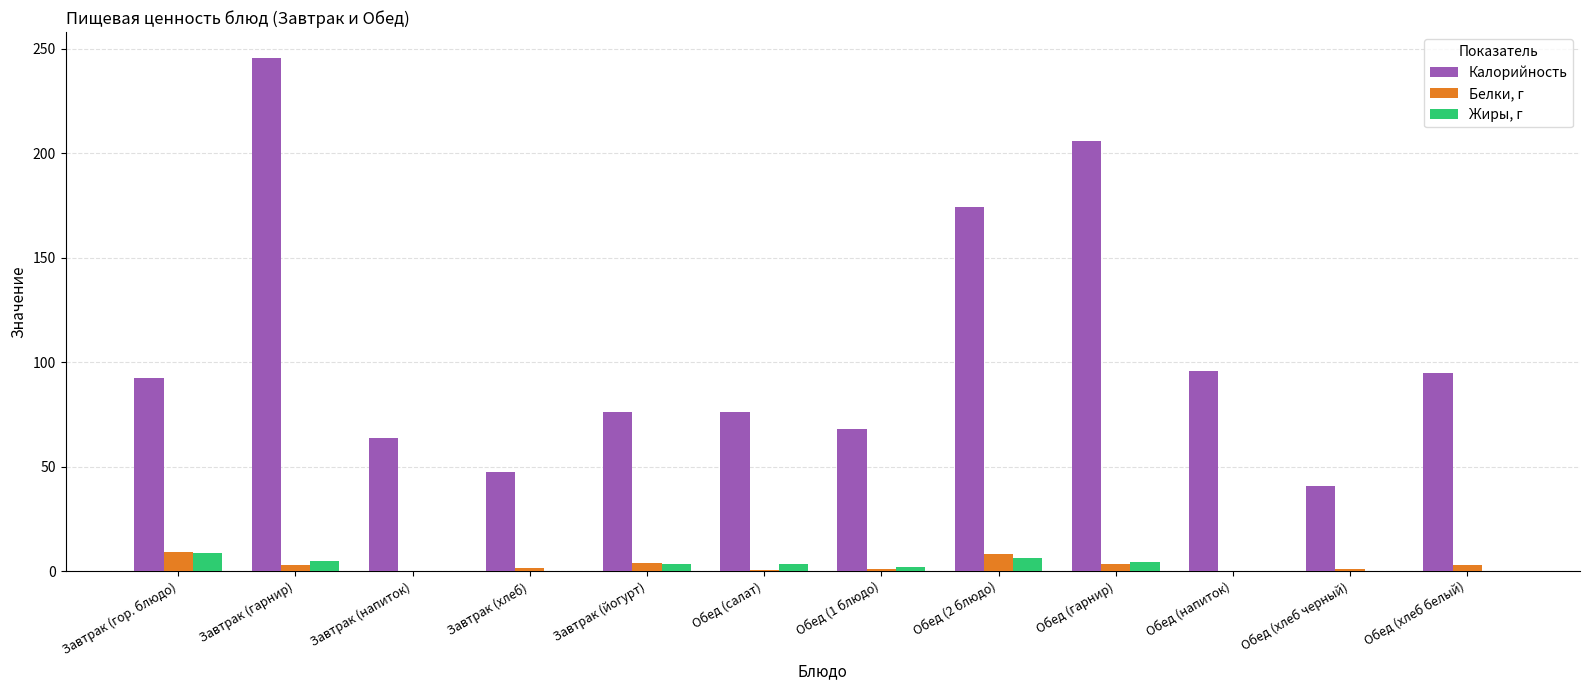

Which series has the largest total across all categories?

Калорийность